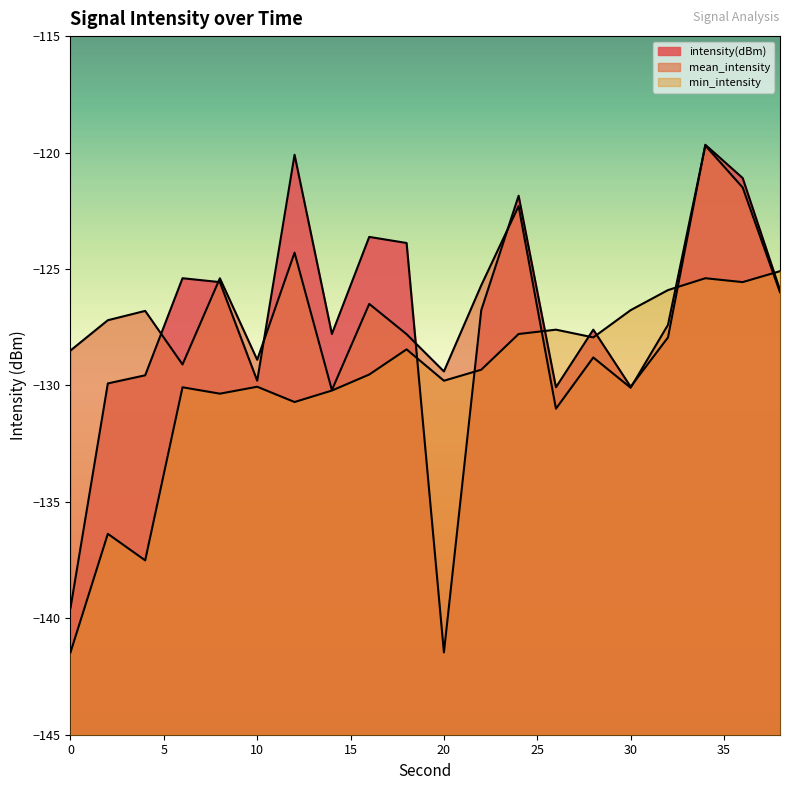

Reading left to right, list all the values displayed in this chart.

intensity(dBm): -139.6	-129.9	-129.6	-125.4	-125.6	-129.8	-120.1	-127.8	-123.6	-123.9	-141.5	-126.8	-121.9	-130.1	-127.6	-130.1	-127.9	-119.7	-121.1	-125.9
mean_intensity: -128.5	-127.2	-126.8	-129.1	-125.4	-128.9	-124.3	-130.2	-126.5	-127.8	-129.4	-125.7	-122.3	-131.0	-128.8	-130.1	-127.4	-119.7	-121.5	-126.0
min_intensity: -141.5	-136.4	-137.5	-130.1	-130.4	-130.1	-130.7	-130.2	-129.5	-128.5	-129.8	-129.3	-127.8	-127.6	-127.9	-126.8	-125.9	-125.4	-125.6	-125.1